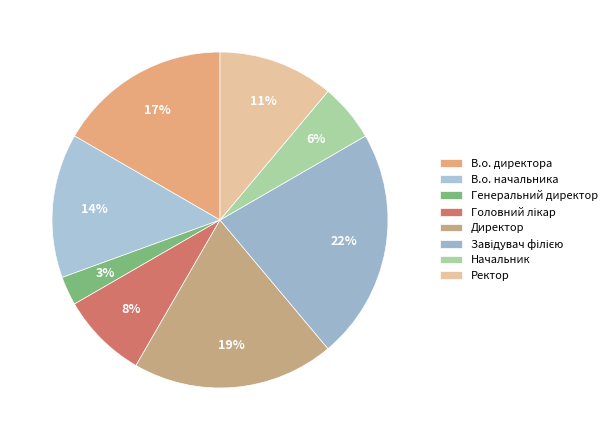

Between В.о. начальника and В.о. директора, which is larger?

В.о. директора